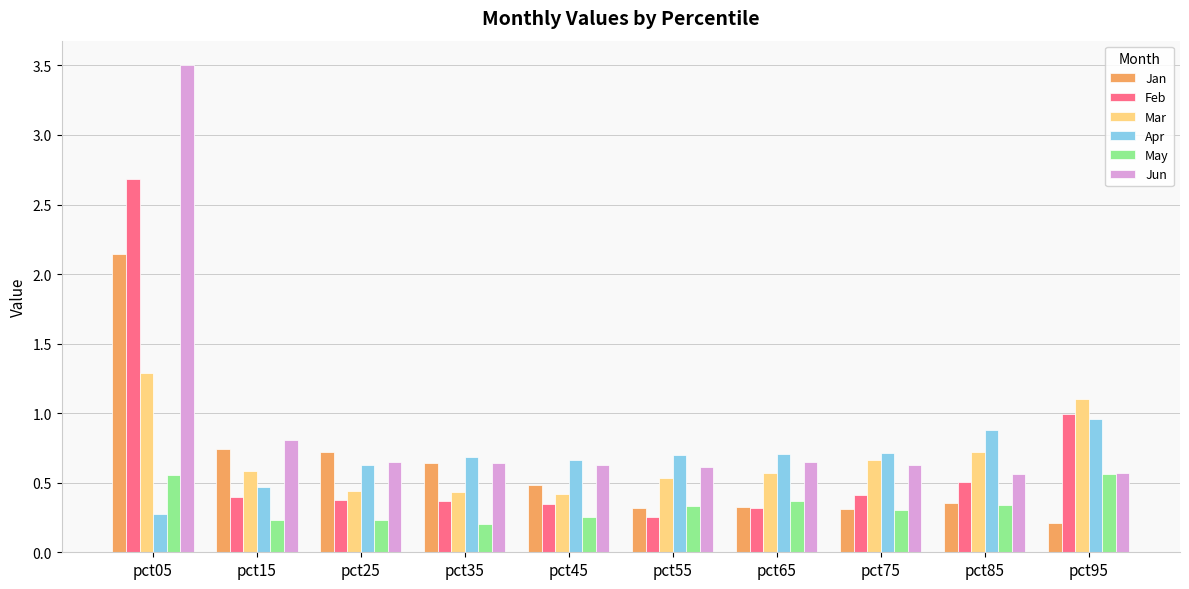

List the series in order of their peak value, lowest first.

May, Apr, Mar, Jan, Feb, Jun